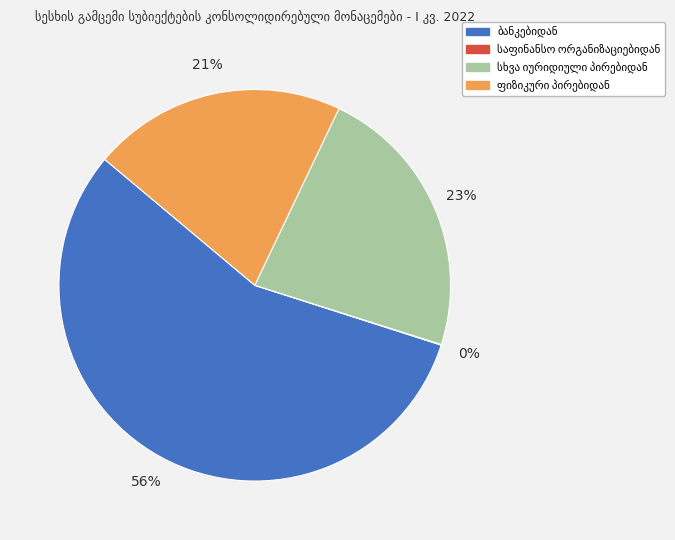

To the nearest percent, what is the average slice percentage?

25%